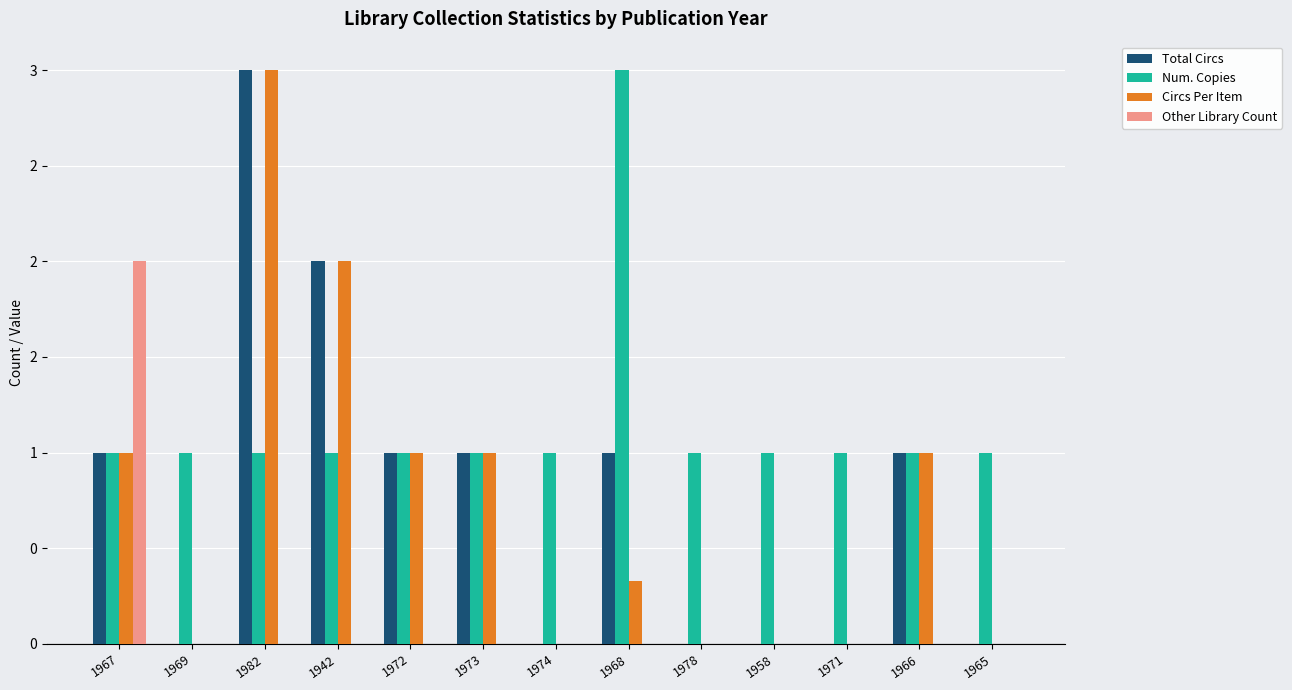

What are all the series names shown in the legend?

Total Circs, Num. Copies, Circs Per Item, Other Library Count